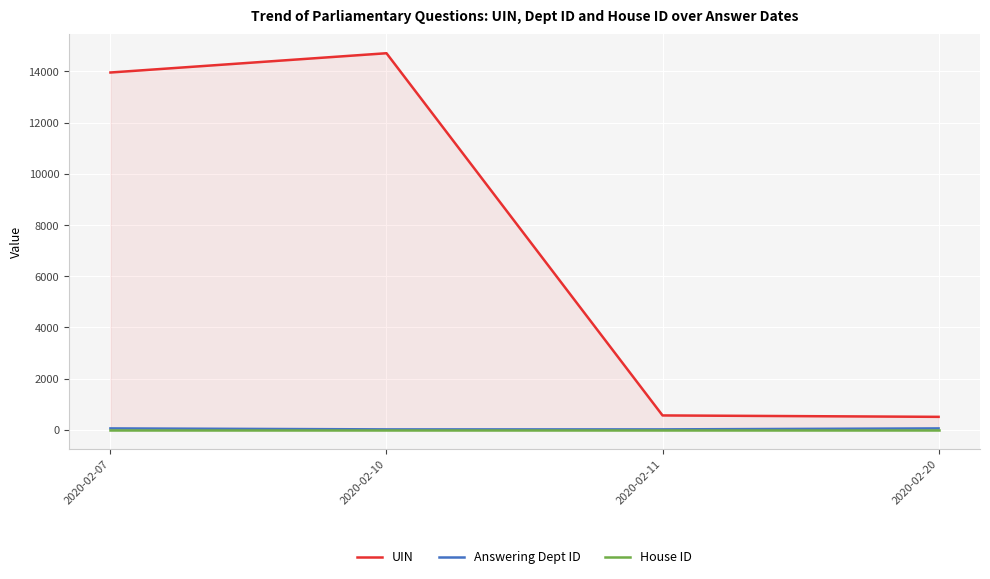

Which series has the widest spread of values?

UIN